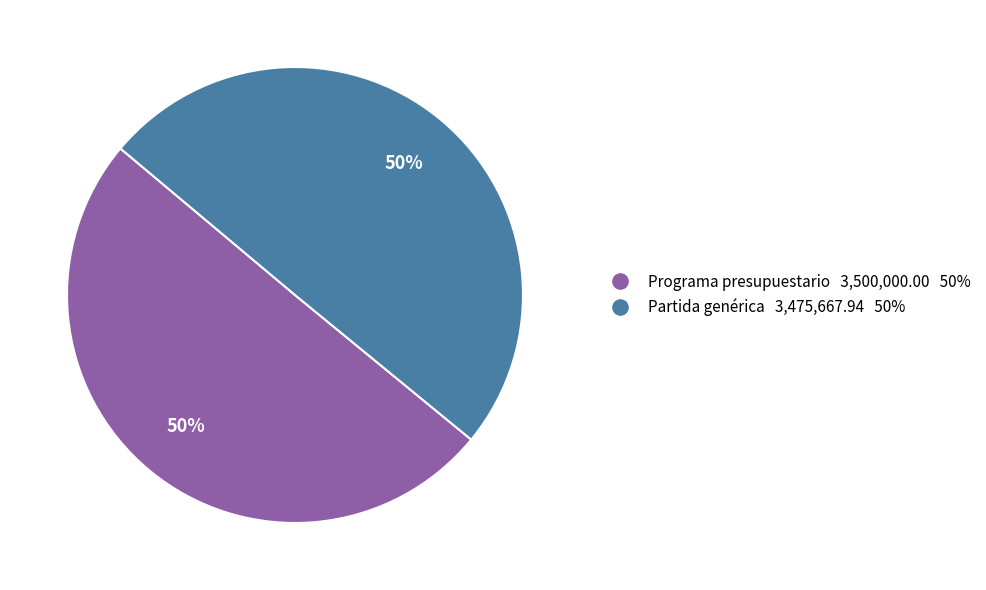

Approximately how many times larger is the value at Programa presupuestario 3,500,000.00 50% compared to Partida genérica 3,475,667.94 50%?

1.0